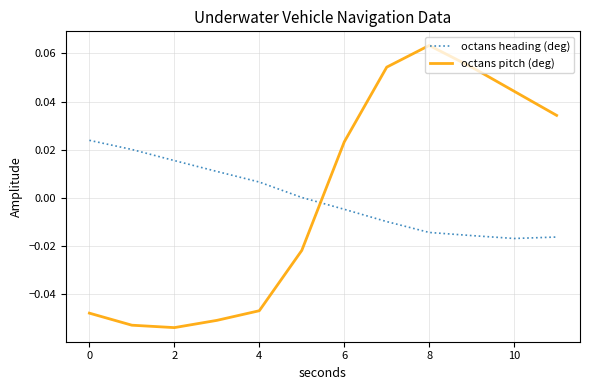

True or false: octans pitch (deg) and octans heading (deg) intersect in this chart.

True